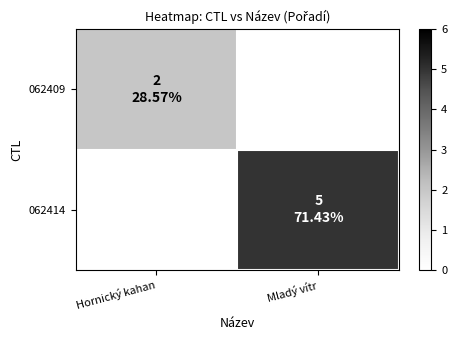

What value does the 062414 series have at Mladý vítr?

5.0